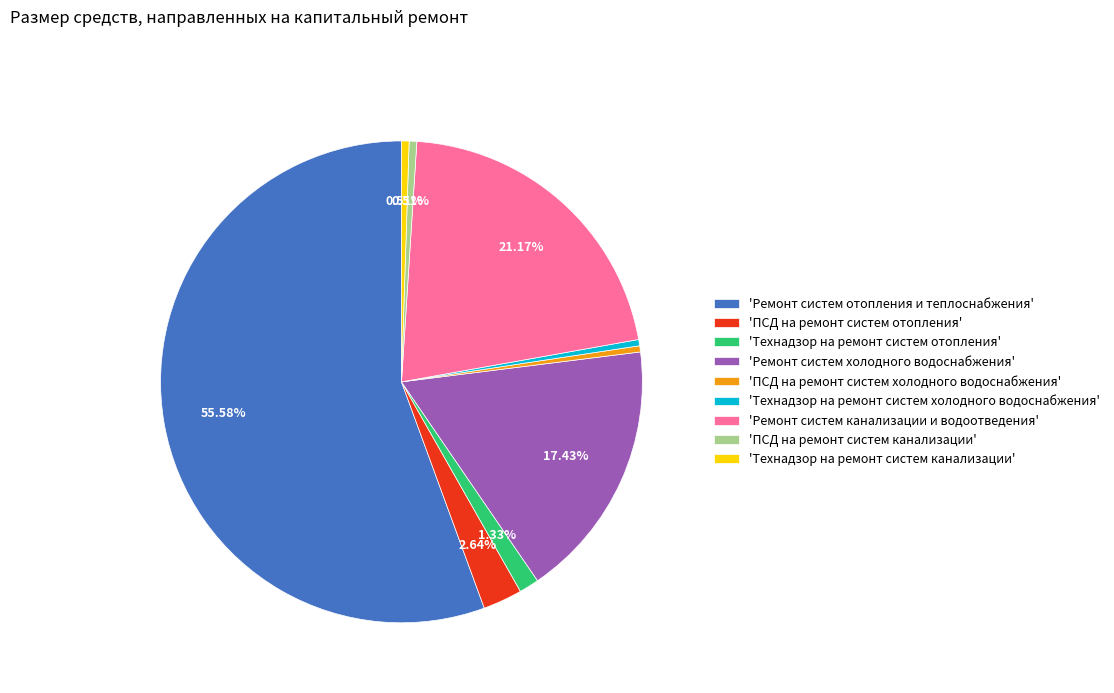

Is there any slice that represents more than half of the pie?

Yes